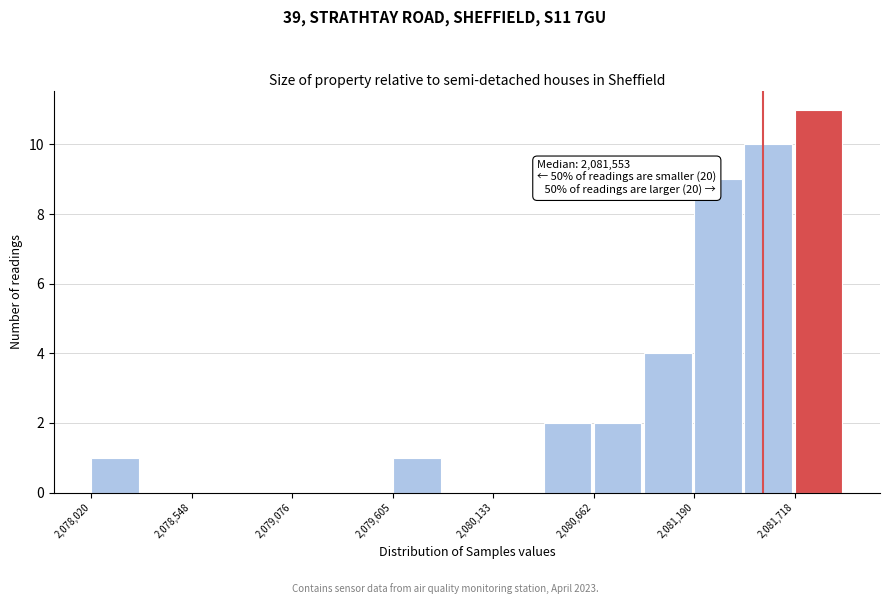

Read against the x-axis, roughly where is the centre of the tallest bar?

2081800